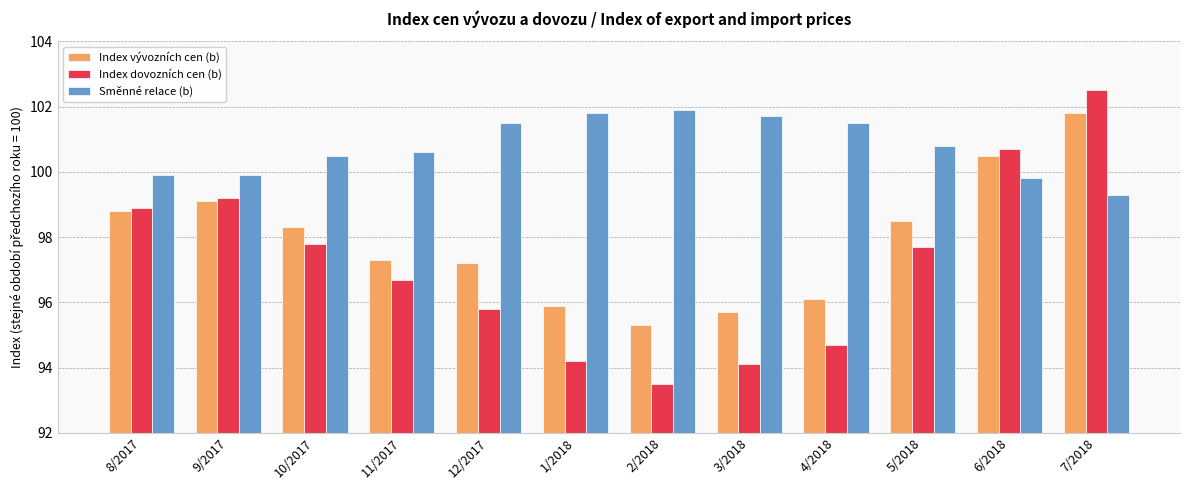

What value does the Index vývozních cen (b) series have at 9/2017?

99.1